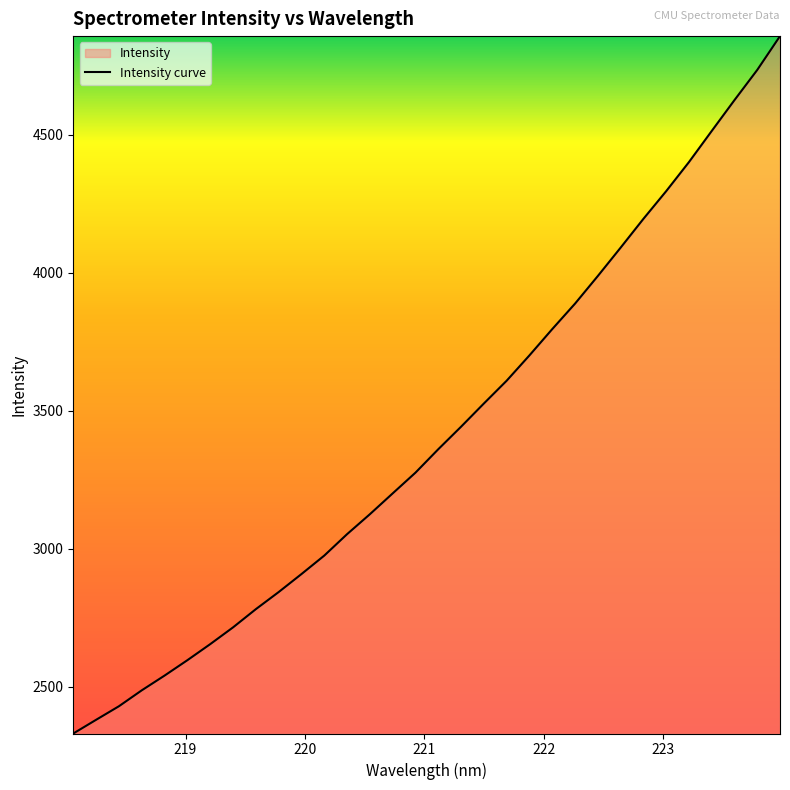

What is the smallest value displayed?

2330.8